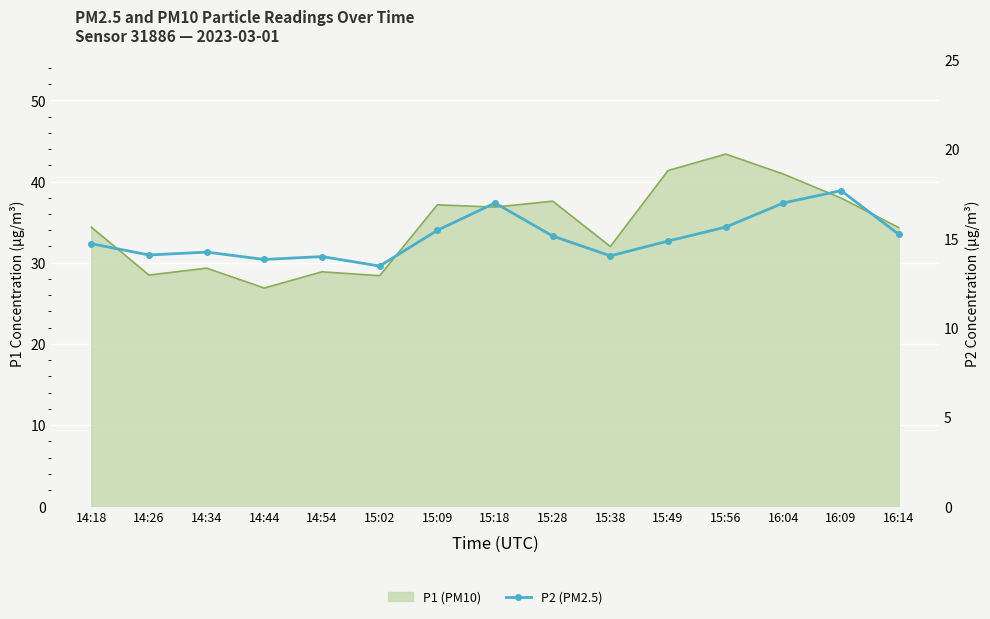

What is the minimum value shown in the chart?

13.4